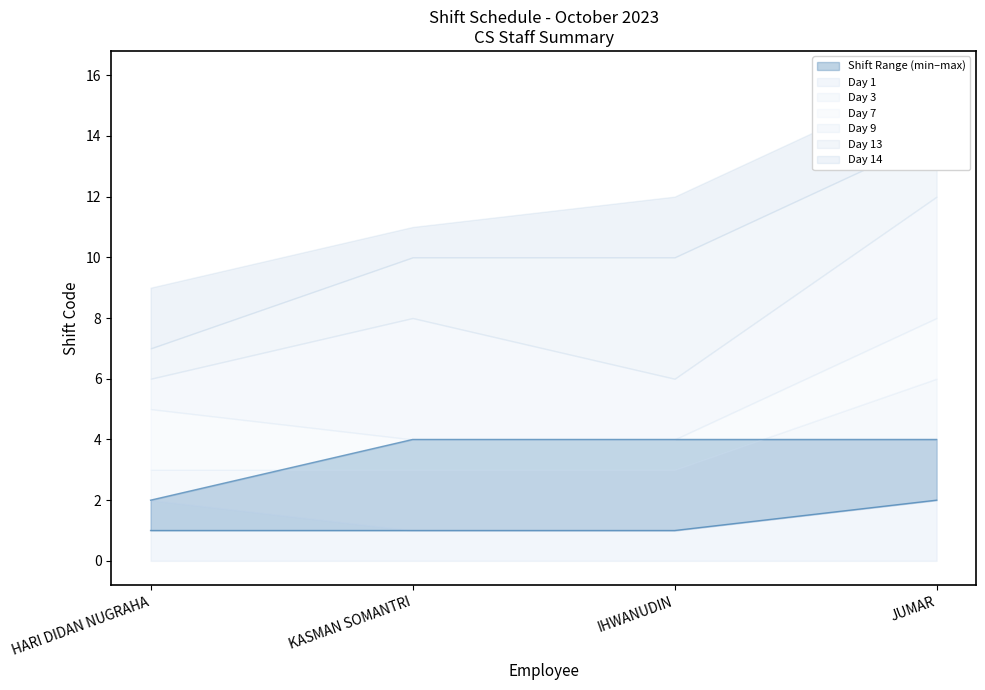

How many intersections are there between Day 9 and Day 1?

1